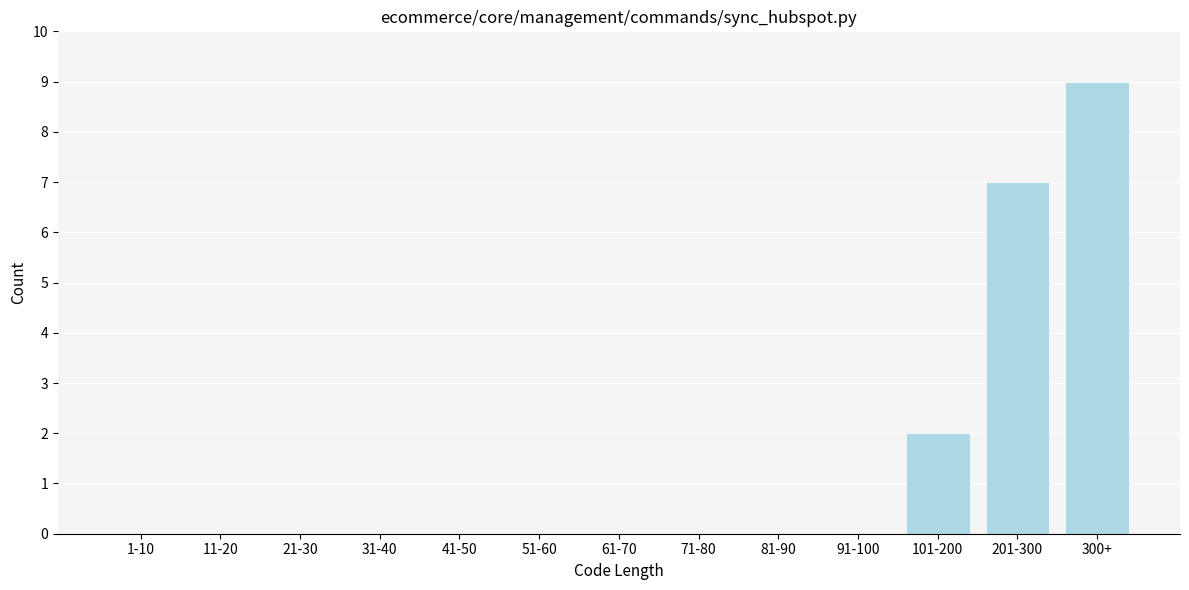

Reading left to right, what are all the values shown in this chart?

1-10=0	11-20=0	21-30=0	31-40=0	41-50=0	51-60=0	61-70=0	71-80=0	81-90=0	91-100=0	101-200=2	201-300=7	300+=9